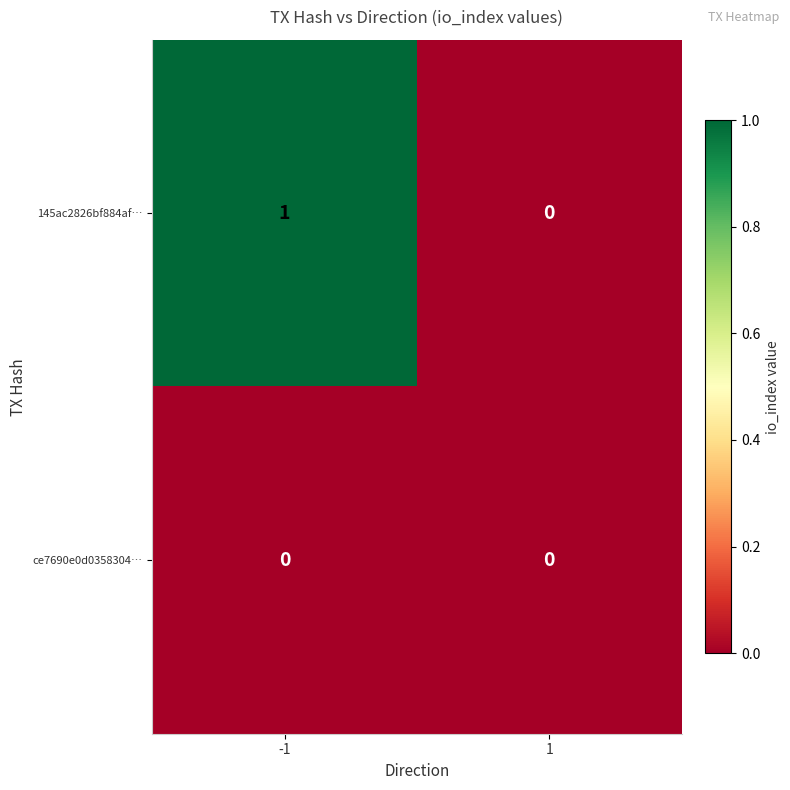

Reading right to left, extract all data points from this chart.

145ac2826bf884af…: 0	1
ce7690e0d0358304…: 0	0